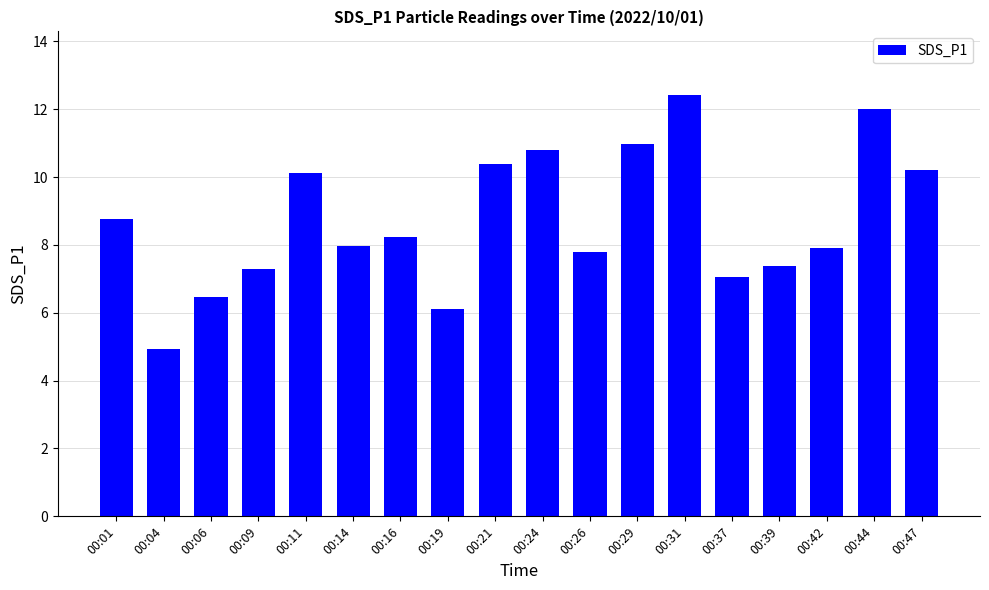

What is the average value?

8.7